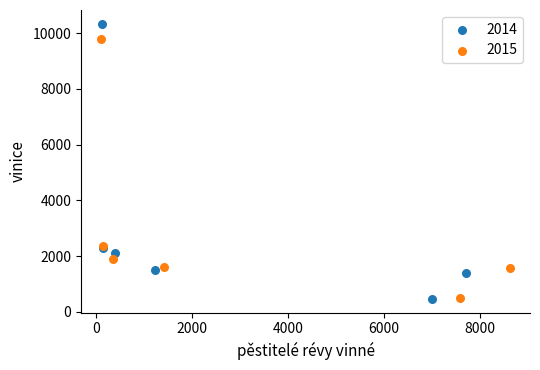

What are all the series names shown in the legend?

2014, 2015